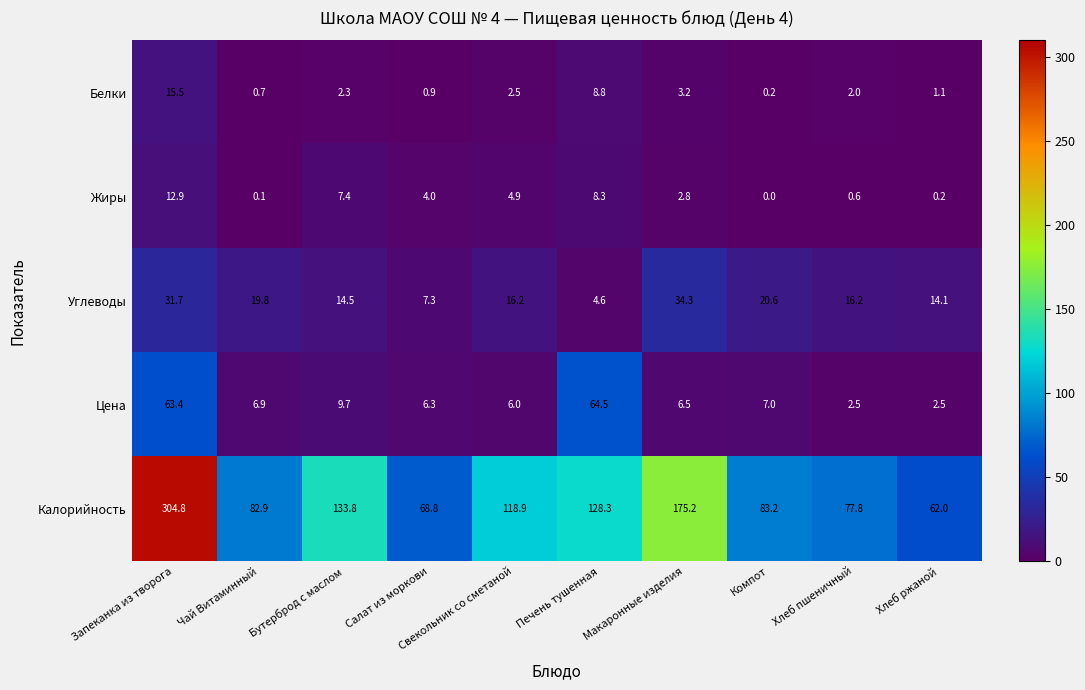

At Салат из моркови, list the series in order from smallest to largest.

Белки, Жиры, Цена, Углеводы, Калорийность